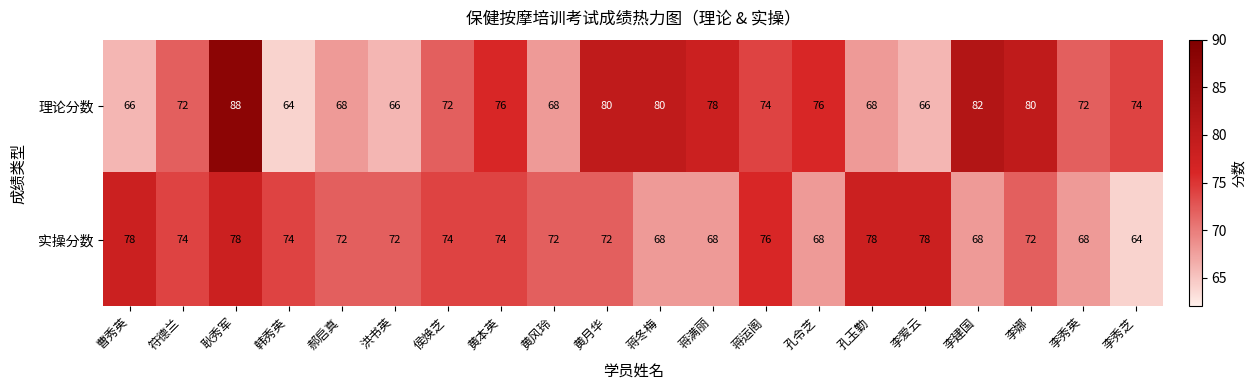

What is the maximum value for 实操分数?

78